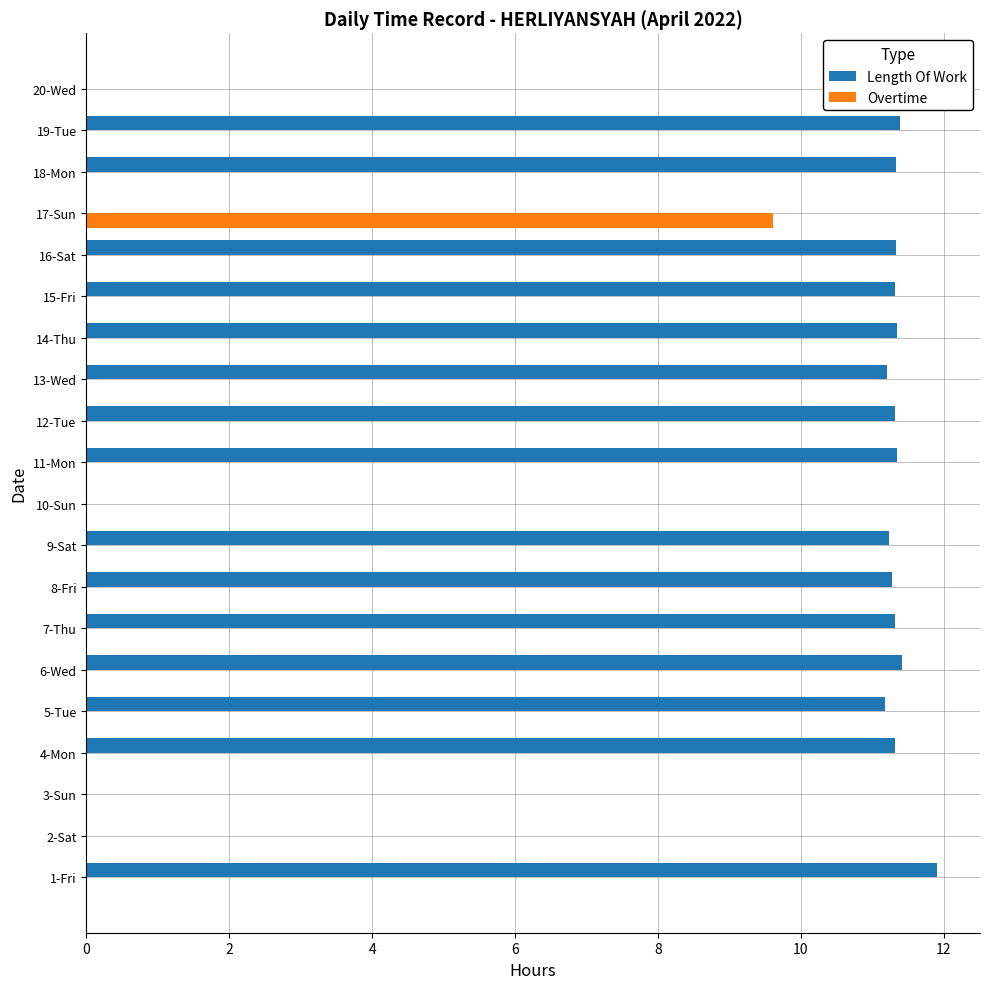

Which series has the largest total across all categories?

Length Of Work